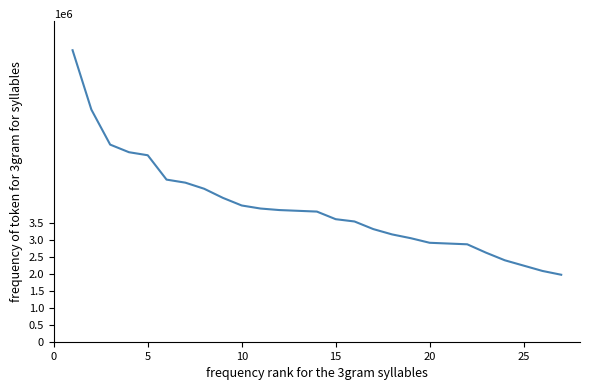

Does the chart display data point markers on the line(s)?

No